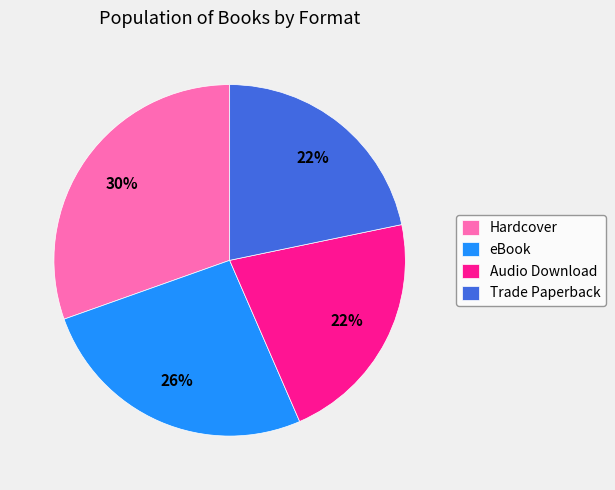

Which category has the biggest portion of the pie?

Hardcover